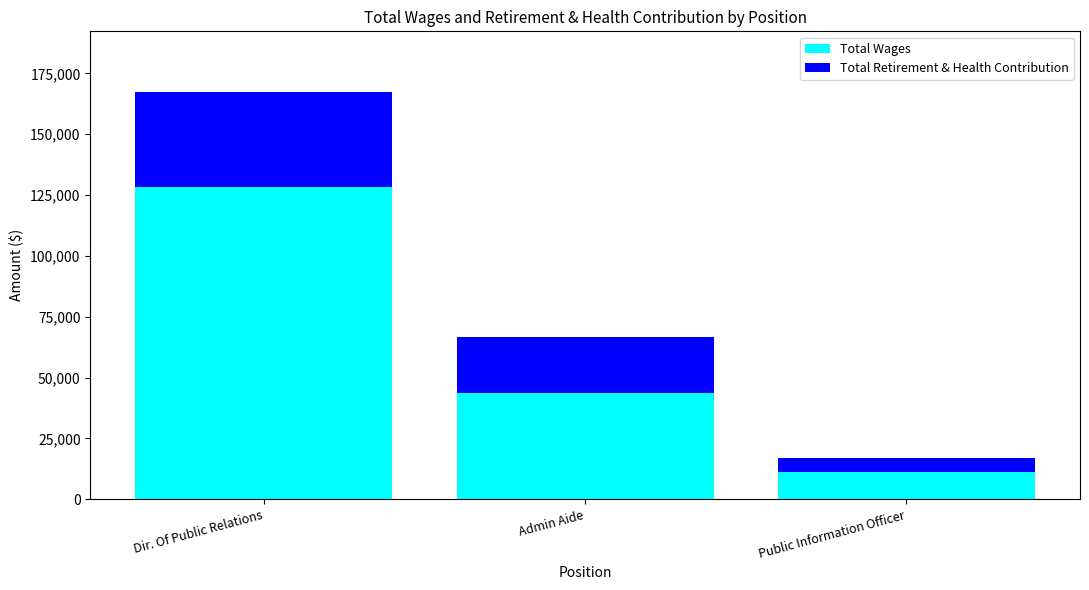

Reading left to right, list the values for the Total Wages series.

Dir. Of Public Relations=128516	Admin Aide=43640	Public Information Officer=11038